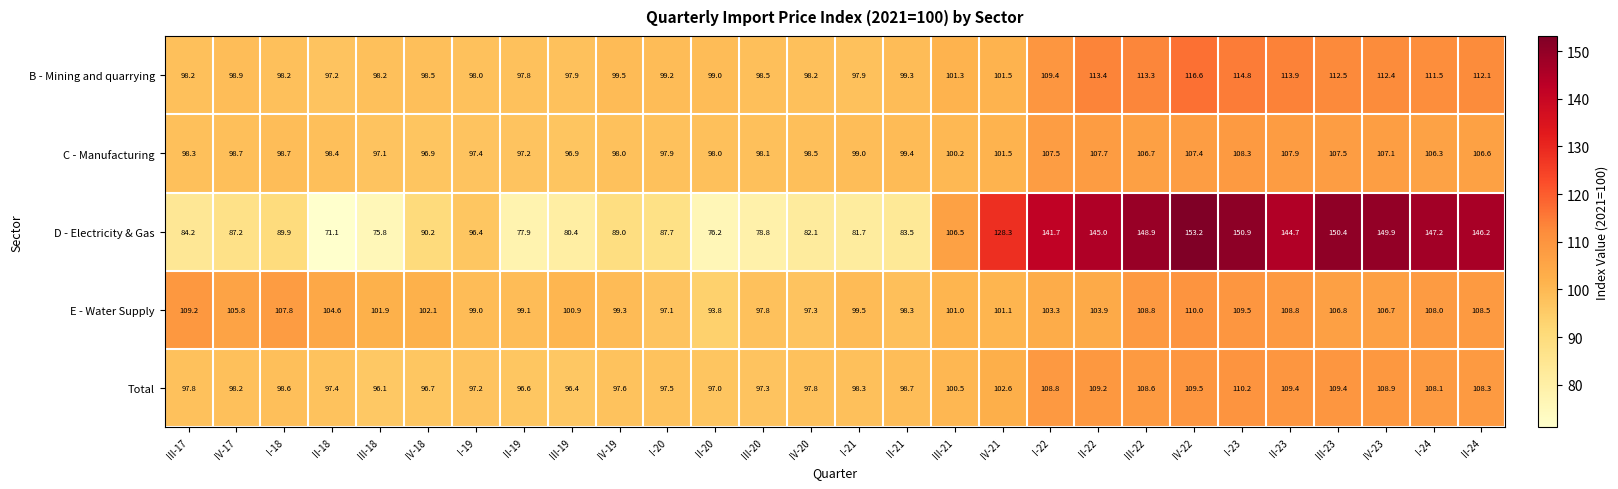

At which category is the sum across all series the highest?

IV-22